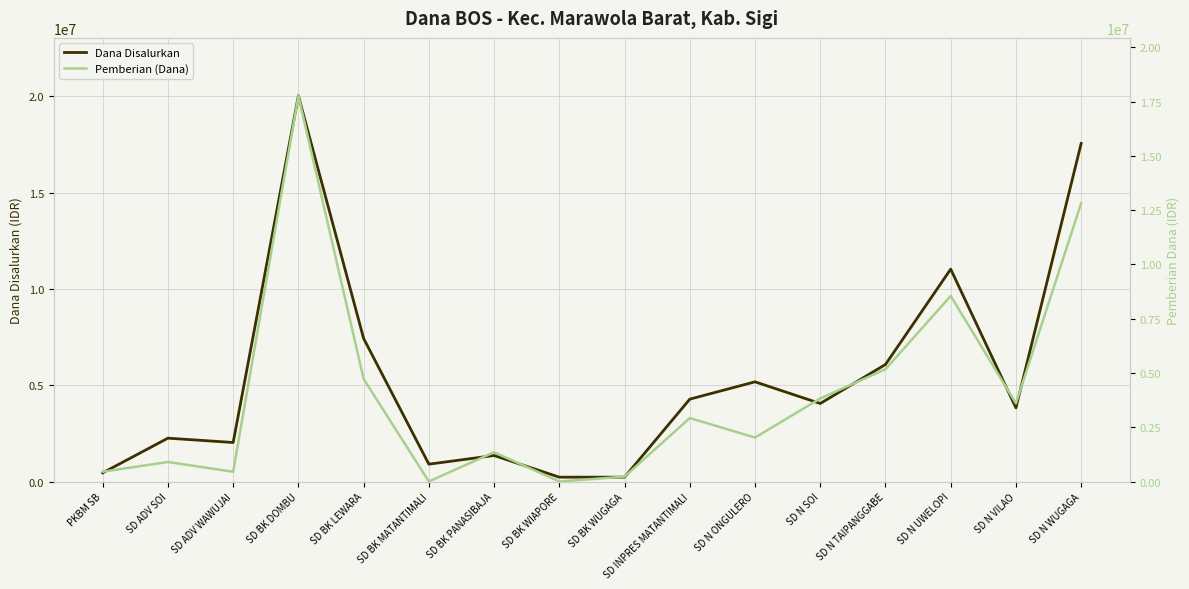

Which series has the largest range (max minus min)?

Dana Disalurkan